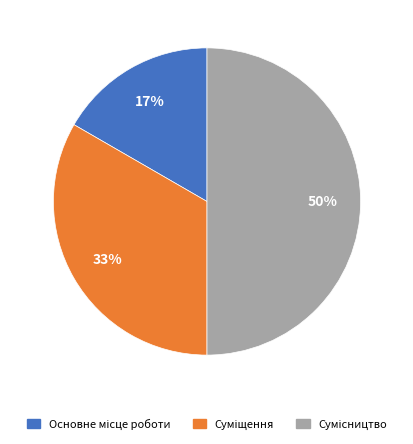

To the nearest percent, what is the average slice percentage?

33%